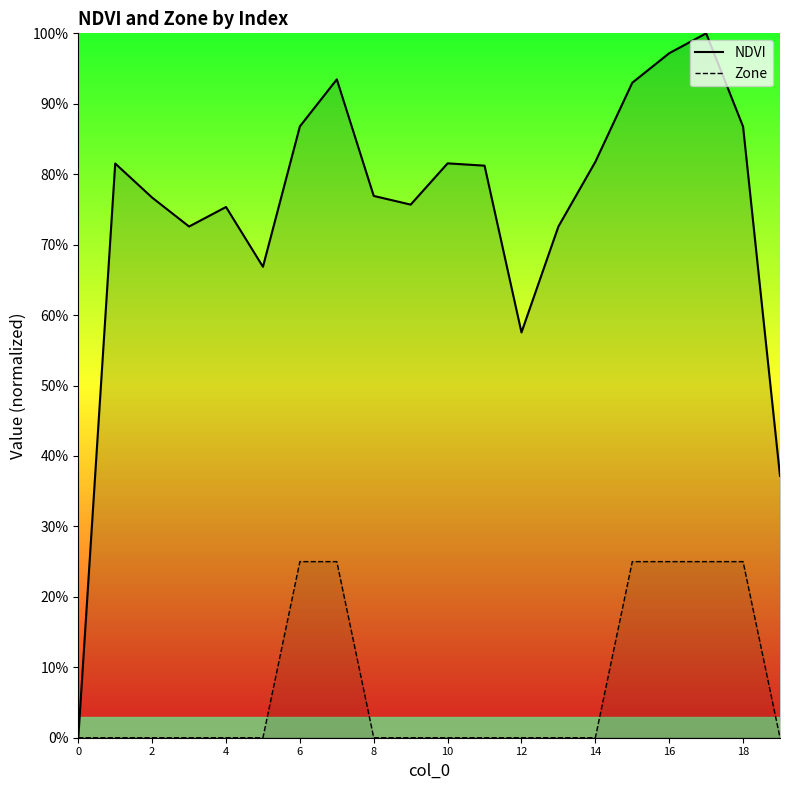

True or false: NDVI and Zone intersect in this chart.

False